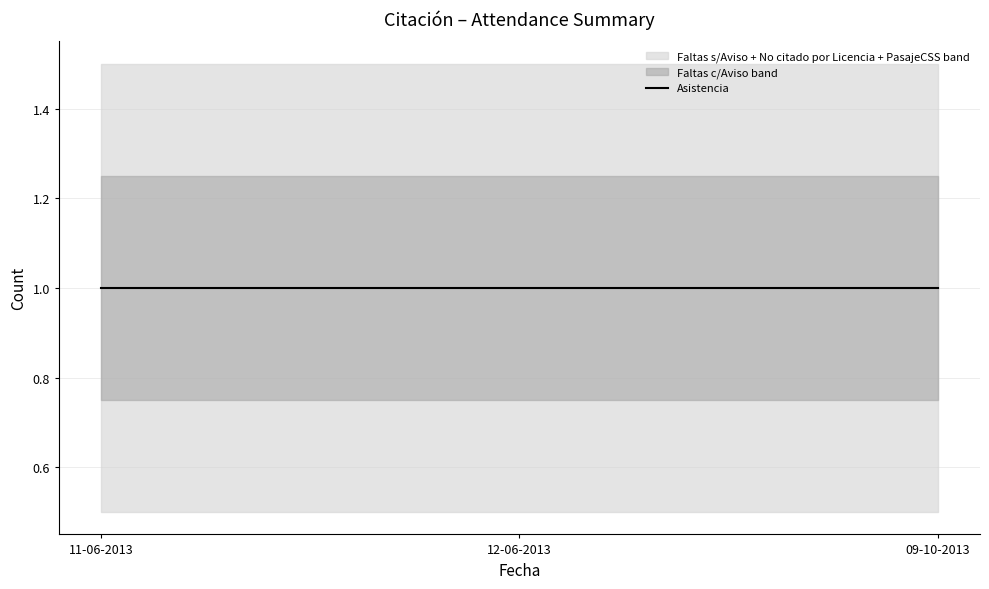

Reading right to left, list all the values displayed in this chart.

Asistencia: 09-10-2013=1	12-06-2013=1	11-06-2013=1
Faltas c/Aviso: 09-10-2013=0	12-06-2013=0	11-06-2013=0
Faltas s/Aviso: 09-10-2013=0	12-06-2013=0	11-06-2013=0
No citado por Licencia: 09-10-2013=0	12-06-2013=0	11-06-2013=0
PasajeCSS: 09-10-2013=0	12-06-2013=0	11-06-2013=0